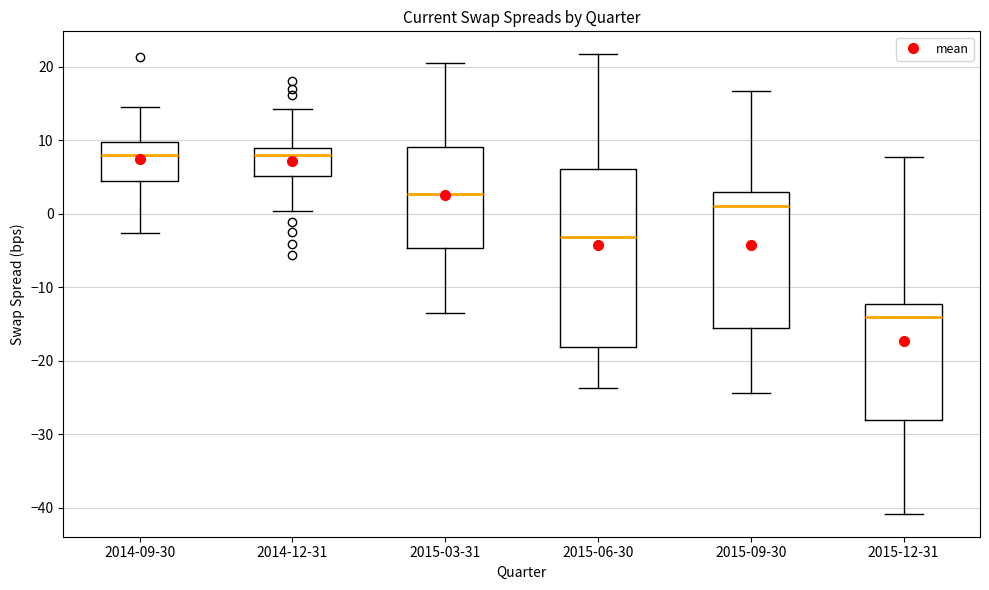

Reading left to right, transcribe this box plot: for each box, give where its median line is, the range the box spans, and where its two whiskers end, as read against the y-axis. The values are not printed on the chart, so give them approximately, as read against the axis.

2014-09-30: median 8, box 4 to 10, whiskers -3 to 15
2014-12-31: median 8, box 5 to 9, whiskers 0 to 14
2015-03-31: median 3, box -5 to 9, whiskers -13 to 20
2015-06-30: median -3, box -18 to 6, whiskers -24 to 22
2015-09-30: median 1, box -16 to 3, whiskers -24 to 17
2015-12-31: median -14, box -28 to -12, whiskers -41 to 8